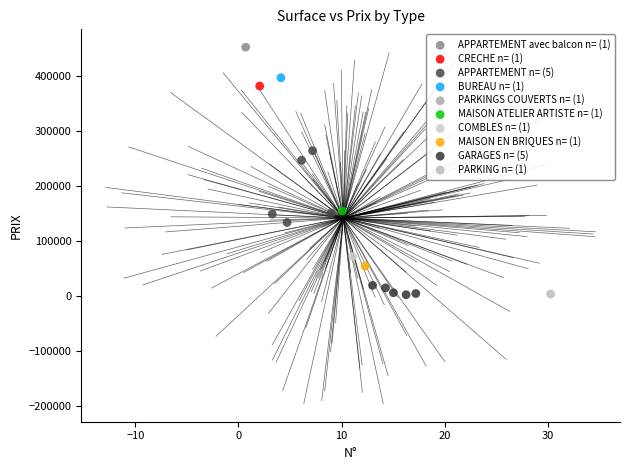

What are all the series names shown in the legend?

APPARTEMENT avec balcon n= (1), CRECHE n= (1), APPARTEMENT n= (5), BUREAU n= (1), PARKINGS COUVERTS n= (1), MAISON ATELIER ARTISTE n= (1), COMBLES n= (1), MAISON EN BRIQUES n= (1), GARAGES n= (5), PARKING n= (1)